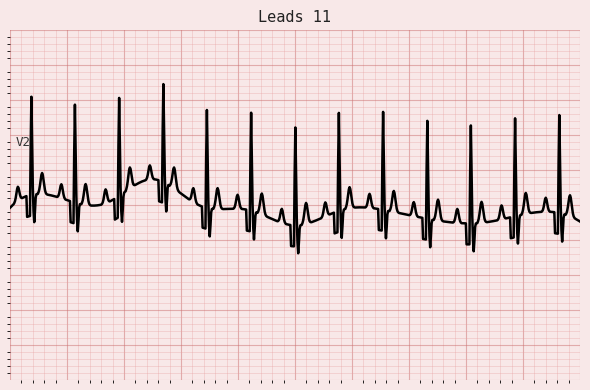

Does the chart display data point markers on the line(s)?

No